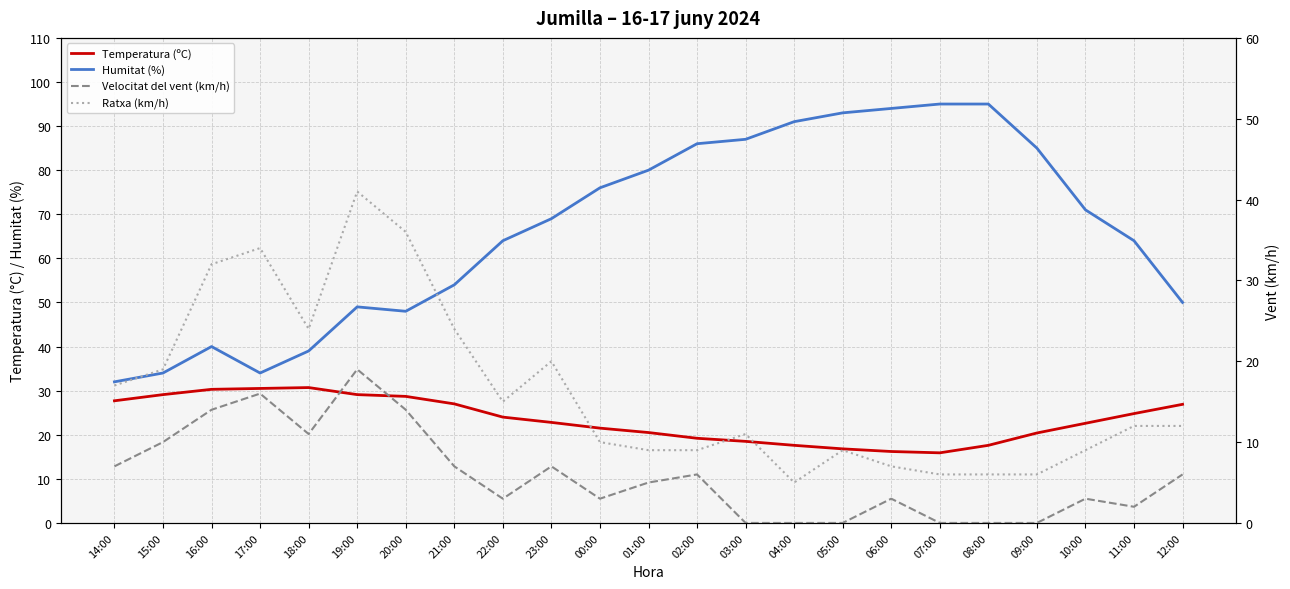

List the labels in order of Ratxa (km/h) value, largest first.

19:00, 20:00, 17:00, 16:00, 18:00, 21:00, 23:00, 15:00, 14:00, 22:00, 11:00, 12:00, 03:00, 00:00, 01:00, 02:00, 05:00, 10:00, 06:00, 07:00, 08:00, 09:00, 04:00